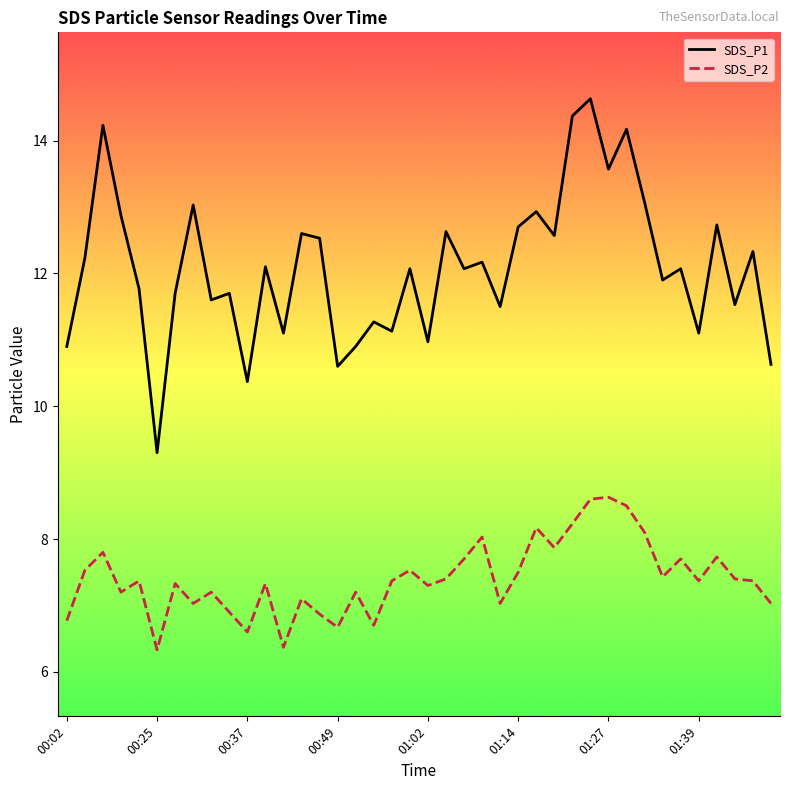

Which series has the widest spread of values?

SDS_P1